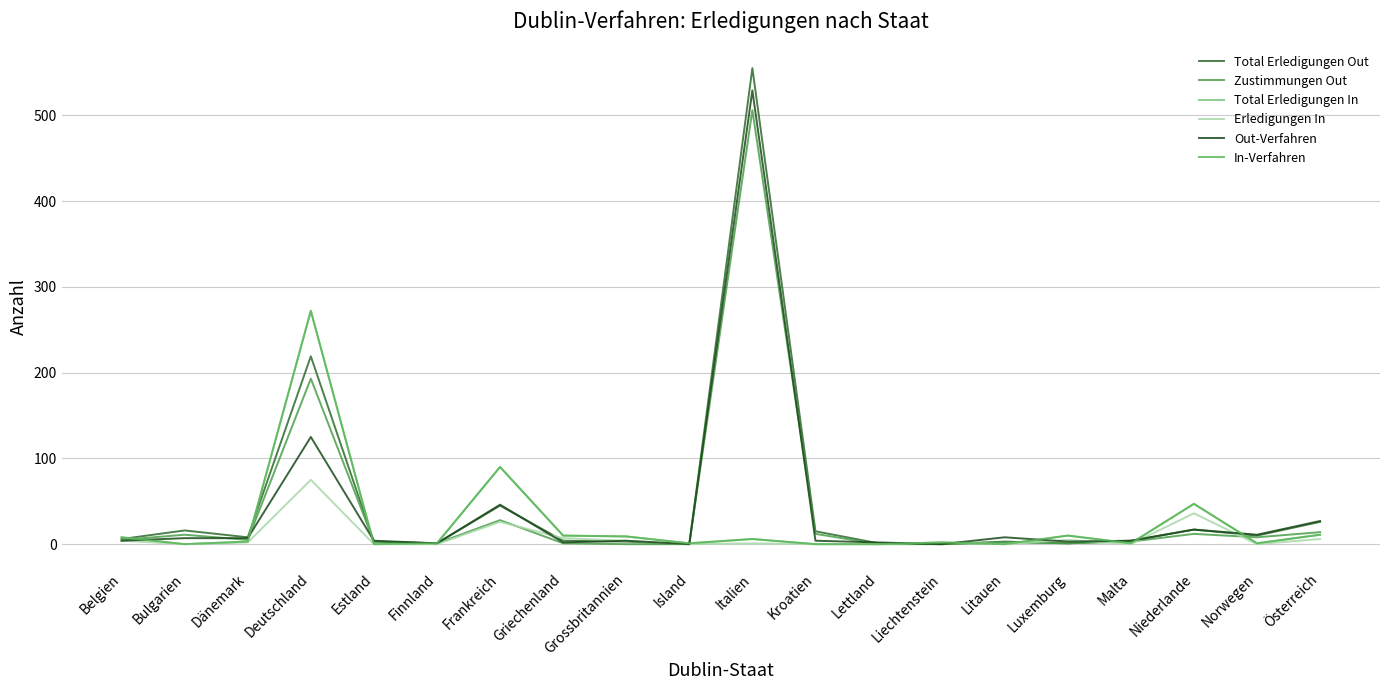

Does the chart have visible grid lines?

Yes